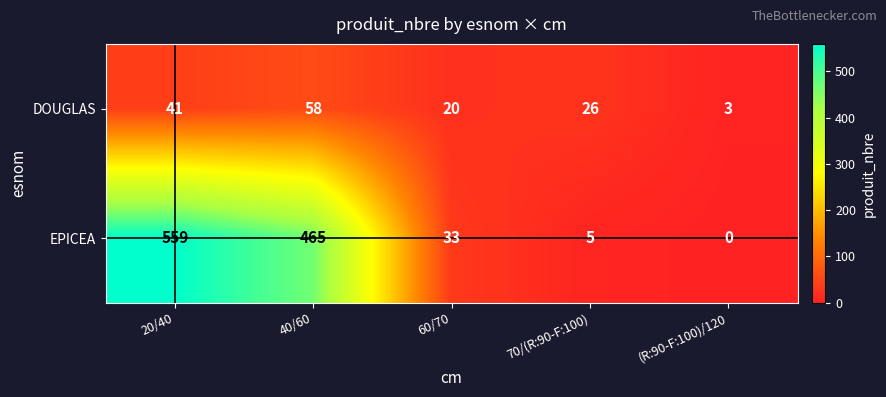

Where is EPICEA nearest to the value 279?

40/60